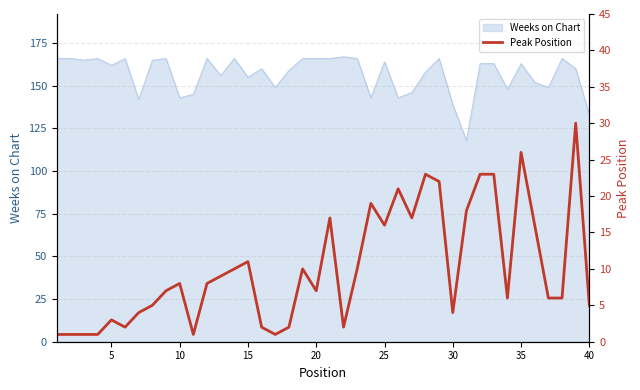

What is the minimum value for Weeks on Chart?

118